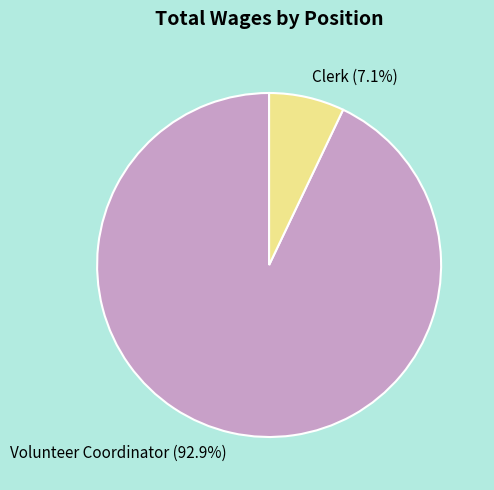

What percentage is the Volunteer Coordinator slice, to the nearest percent?

93%